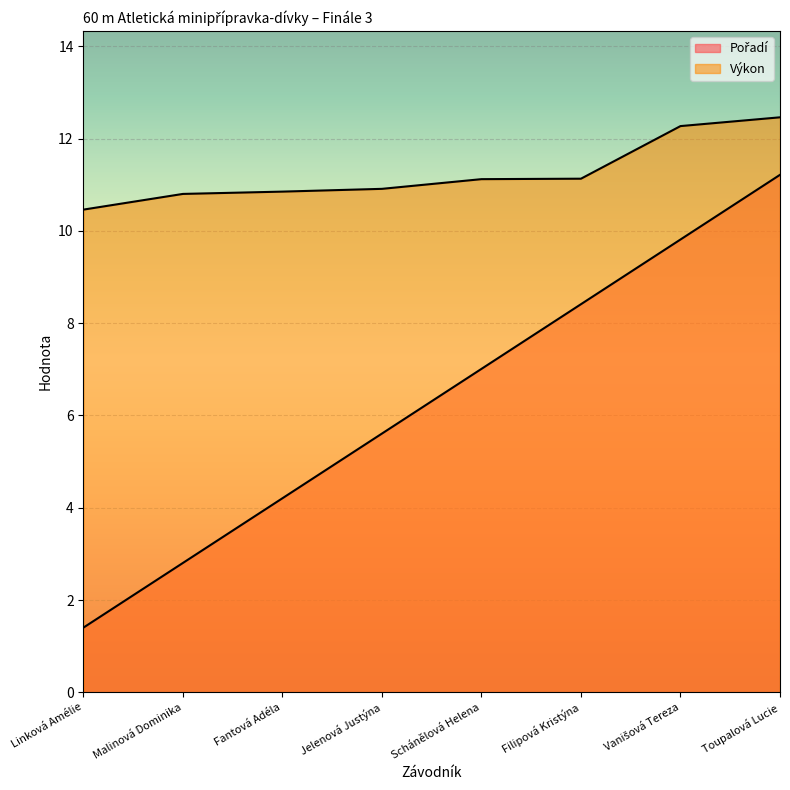

Reading right to left, list all the values displayed in this chart.

Pořadí: Toupalová Lucie=11.2	Vanišová Tereza=9.8	Filipová Kristýna=8.4	Schánělová Helena=7.0	Jelenová Justýna=5.6	Fantová Adéla=4.2	Malinová Dominika=2.8	Linková Amélie=1.4
Výkon: Toupalová Lucie=12.5	Vanišová Tereza=12.3	Filipová Kristýna=11.1	Schánělová Helena=11.1	Jelenová Justýna=10.9	Fantová Adéla=10.8	Malinová Dominika=10.8	Linková Amélie=10.5